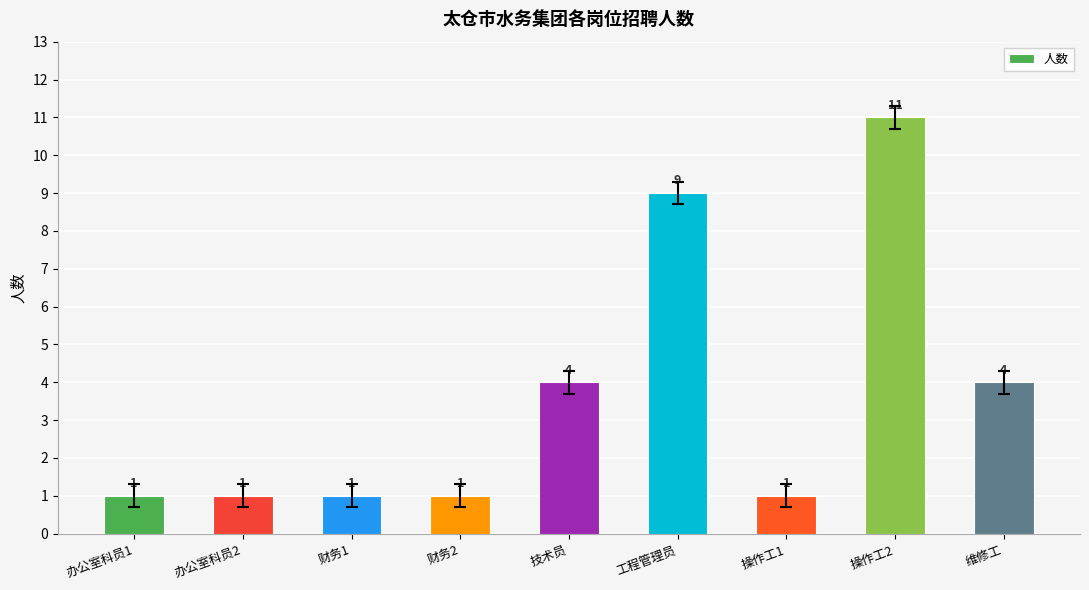

What is the greatest value displayed?

11